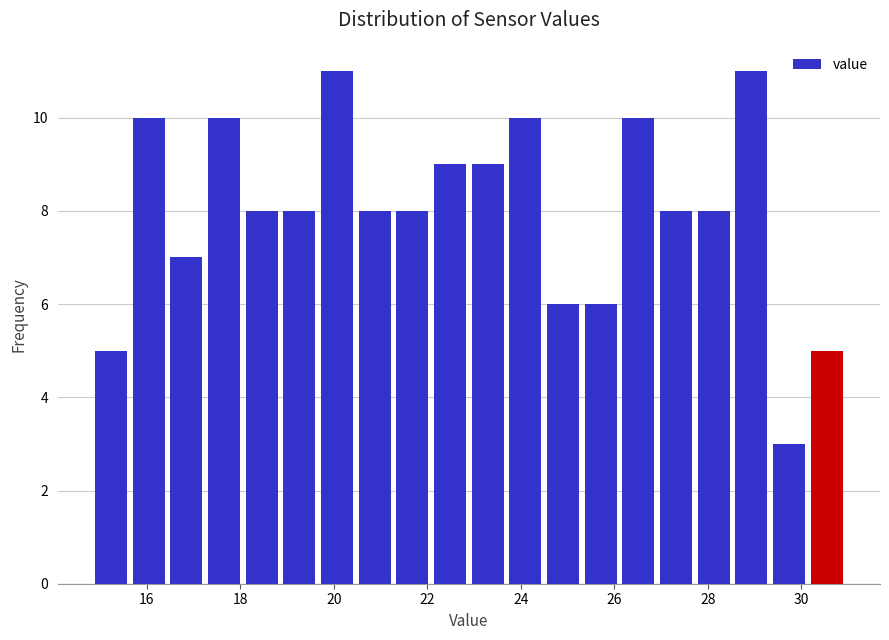

How tall is the bar that spans 27.8 to 28.6 on the x-axis? Neither the bar edges nor the heights are printed on the chart, so give them approximately, as read against the axes.

8